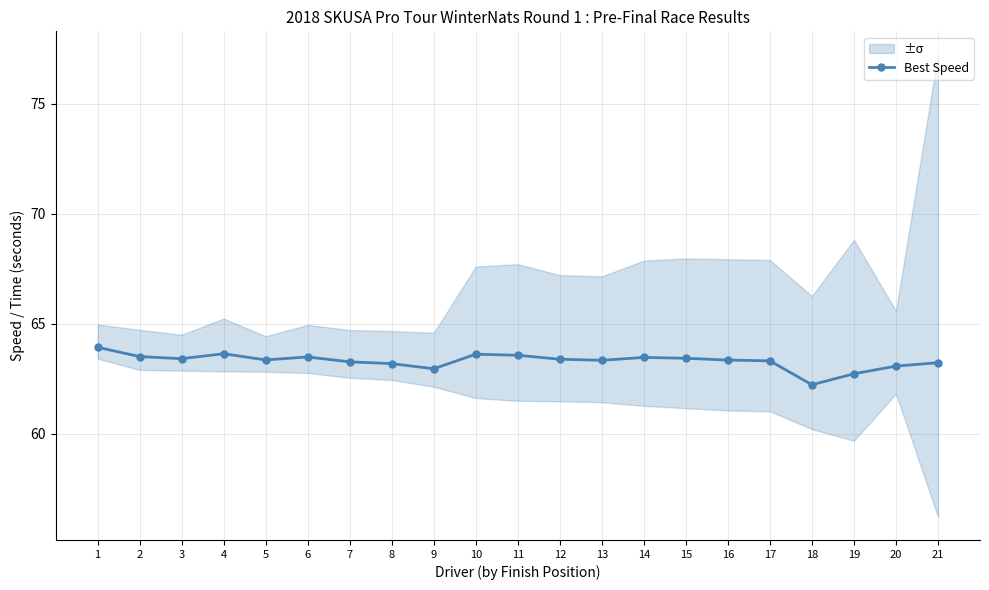

How many values are below 63?

3